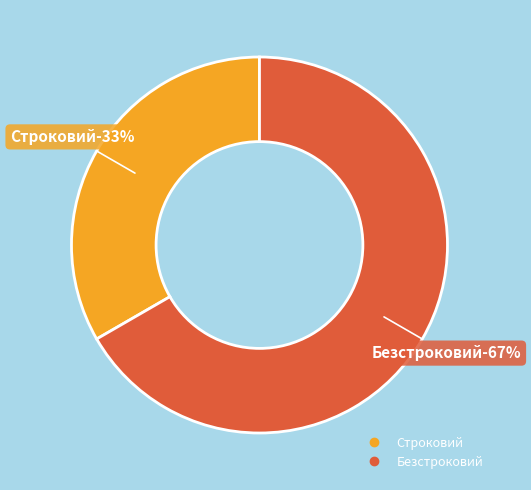

How much of the chart is everything except Строковий?

66.7%